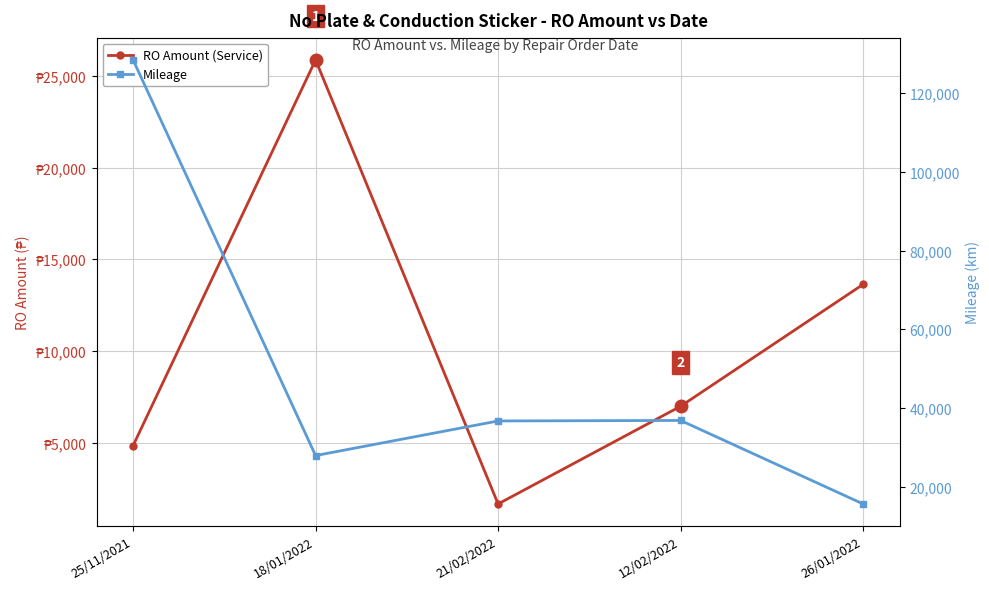

What is the difference between the maximum and minimum values in the Mileage series?

112703.0